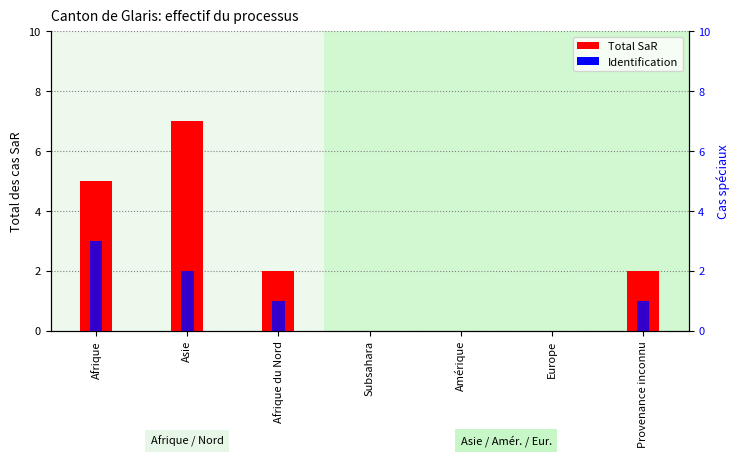

Reading left to right, list all the values displayed in this chart.

Total SaR: Afrique=5	Asie=7	Afrique du Nord=2	Subsahara=0	Amérique=0	Europe=0	Provenance inconnu=2
Identification: Afrique=3	Asie=2	Afrique du Nord=1	Subsahara=0	Amérique=0	Europe=0	Provenance inconnu=1